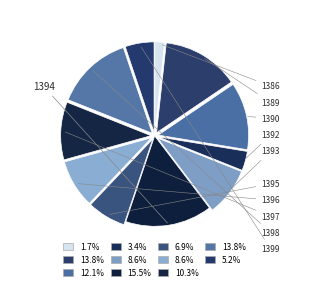

Rank the categories by value from lowest to highest.

1386, 1392, 1399, 1395, 1393, 1396, 1397, 1390, 1389, 1398, 1394